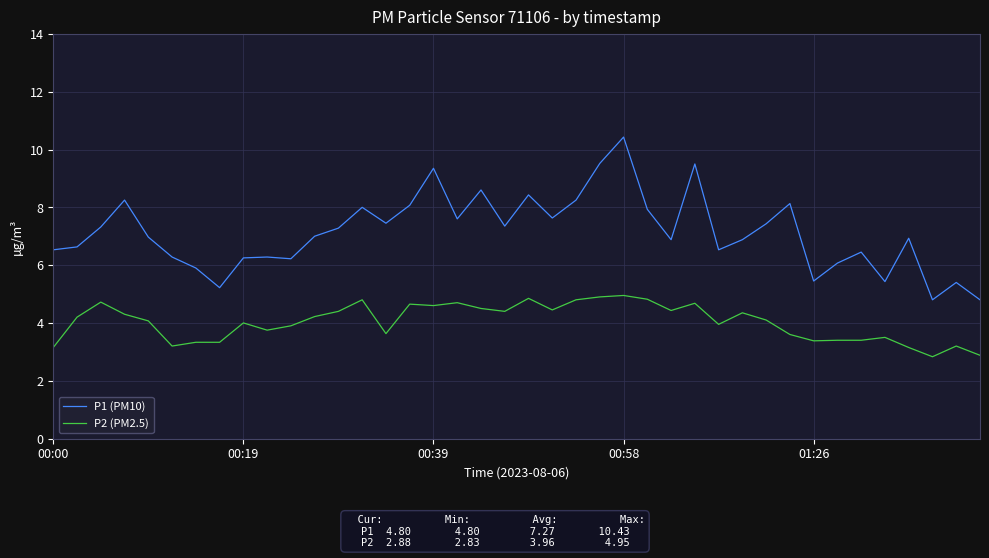

What is the difference between the maximum and minimum values in the P1 (PM10) series?

5.6